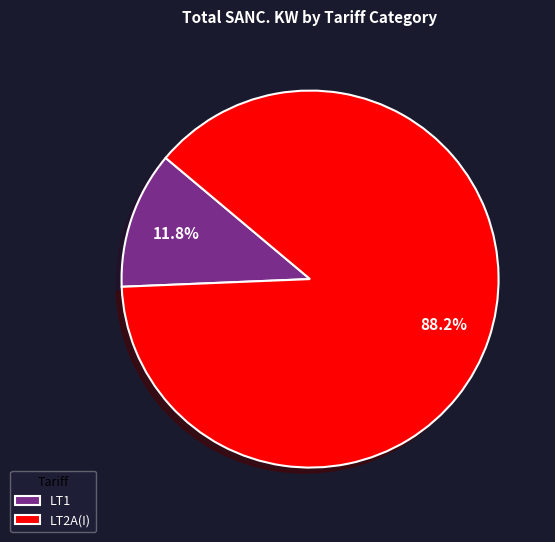

What portion of the pie excludes LT1?

88.2%